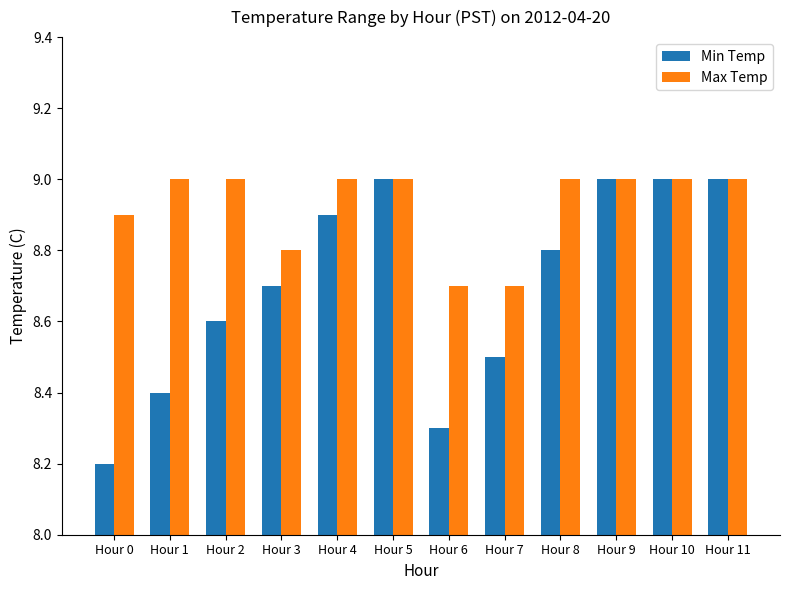

Is it true that Max Temp equals 13.6 at Hour 6?

False